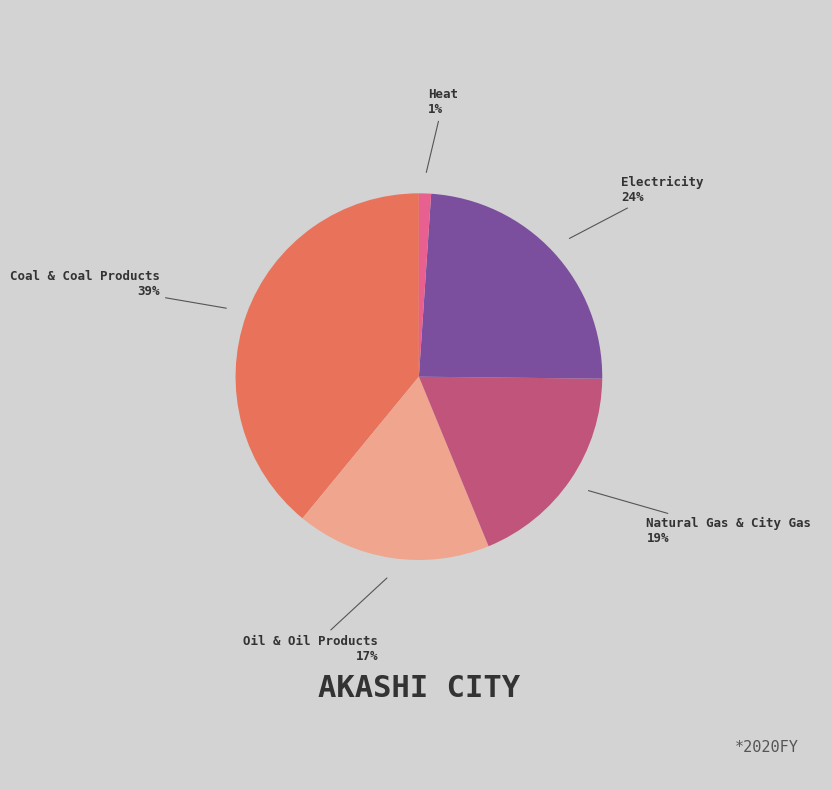

Does any single category account for the majority?

No